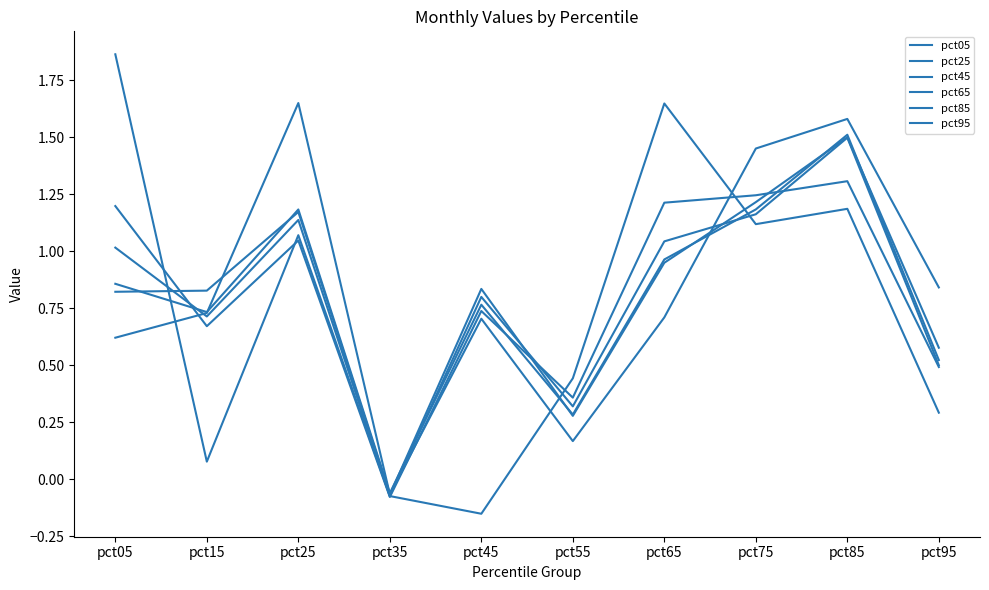

What is the value of the pct45 point at the 7th from the left?

1.0